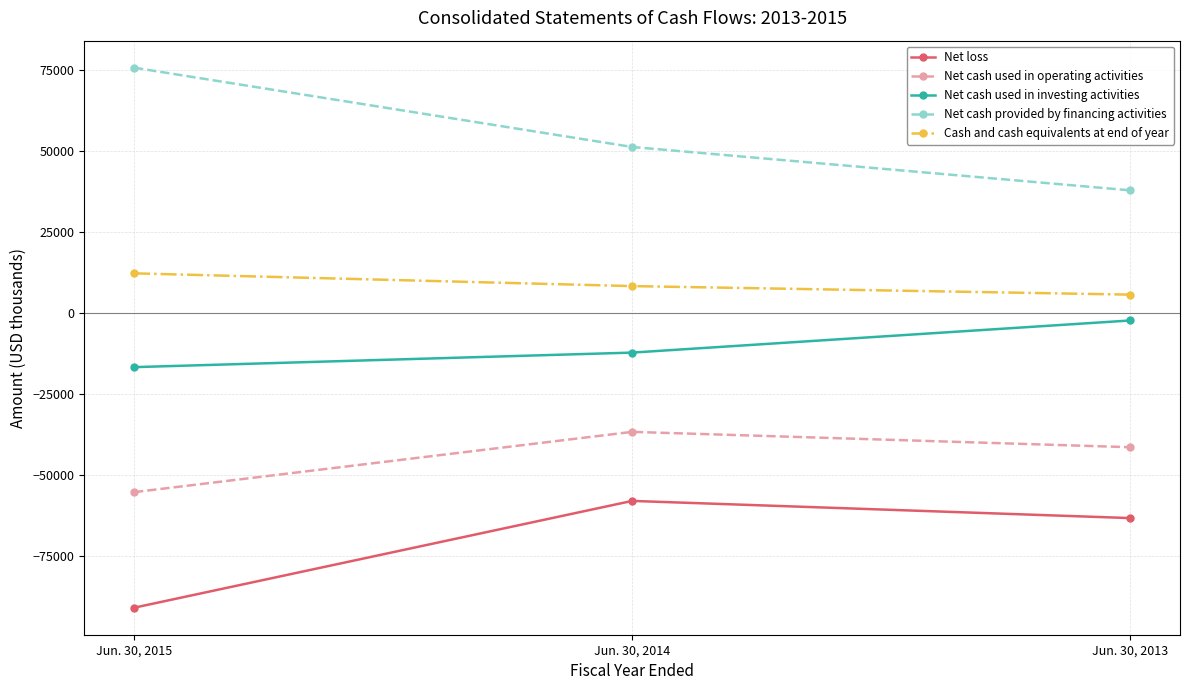

How many lines are shown in the chart?

5